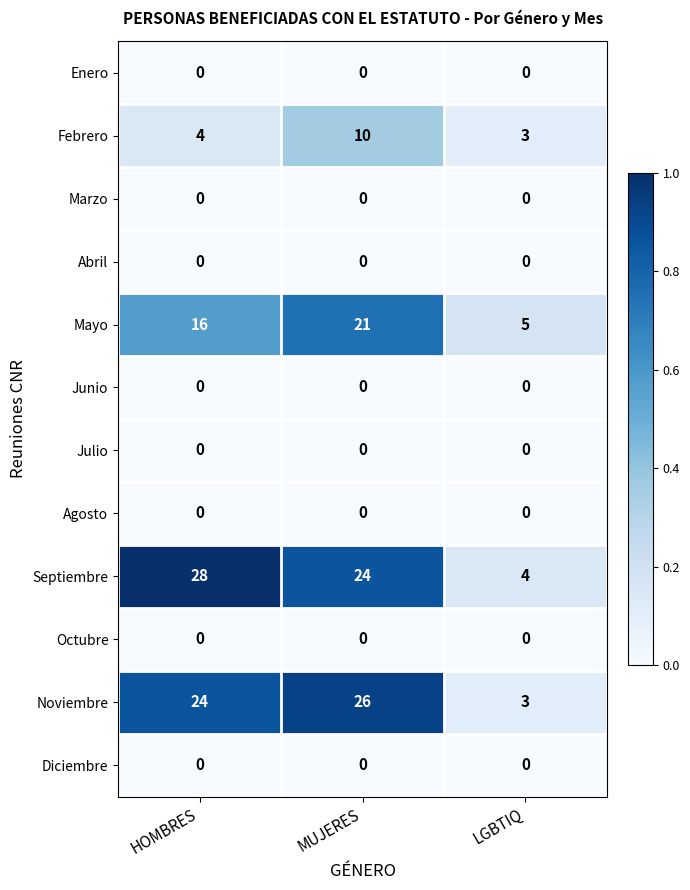

Is it true that Agosto equals 0 at MUJERES?

True